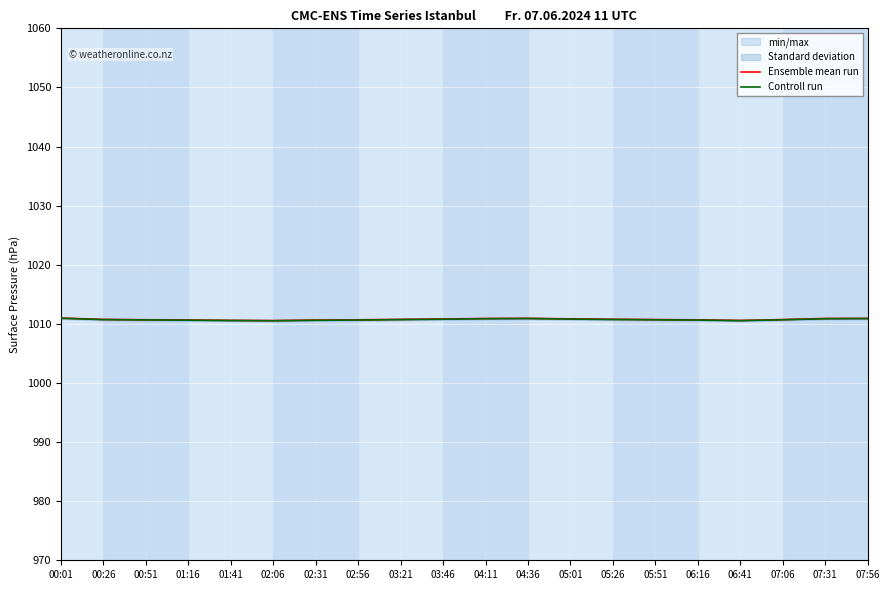

At which category does Controll run reach its first local valley?

02:06